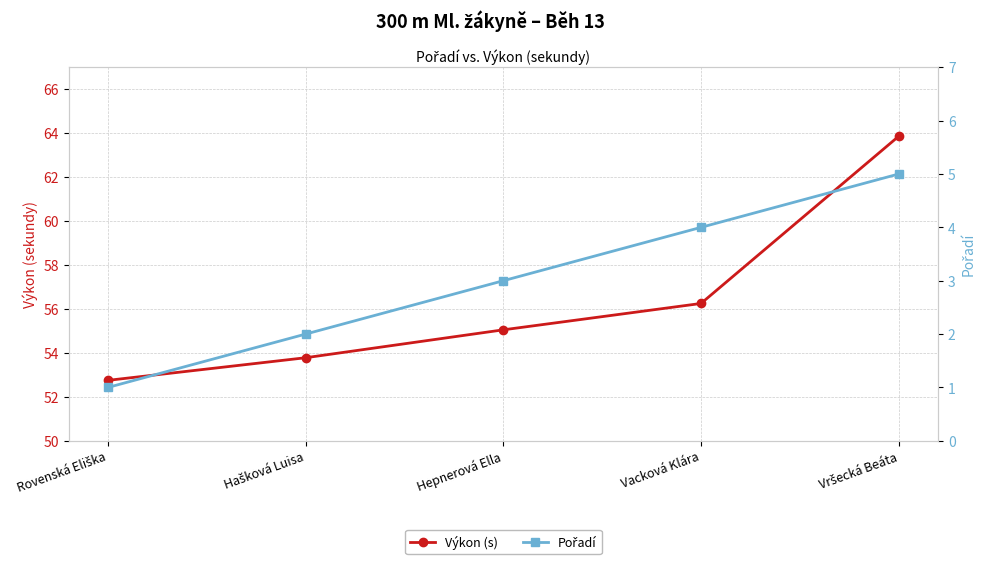

Reading right to left, transcribe all the data shown in this chart.

Výkon (s): 63.9	56.2	55.0	53.8	52.8
Pořadí: 5.0	4.0	3.0	2.0	1.0